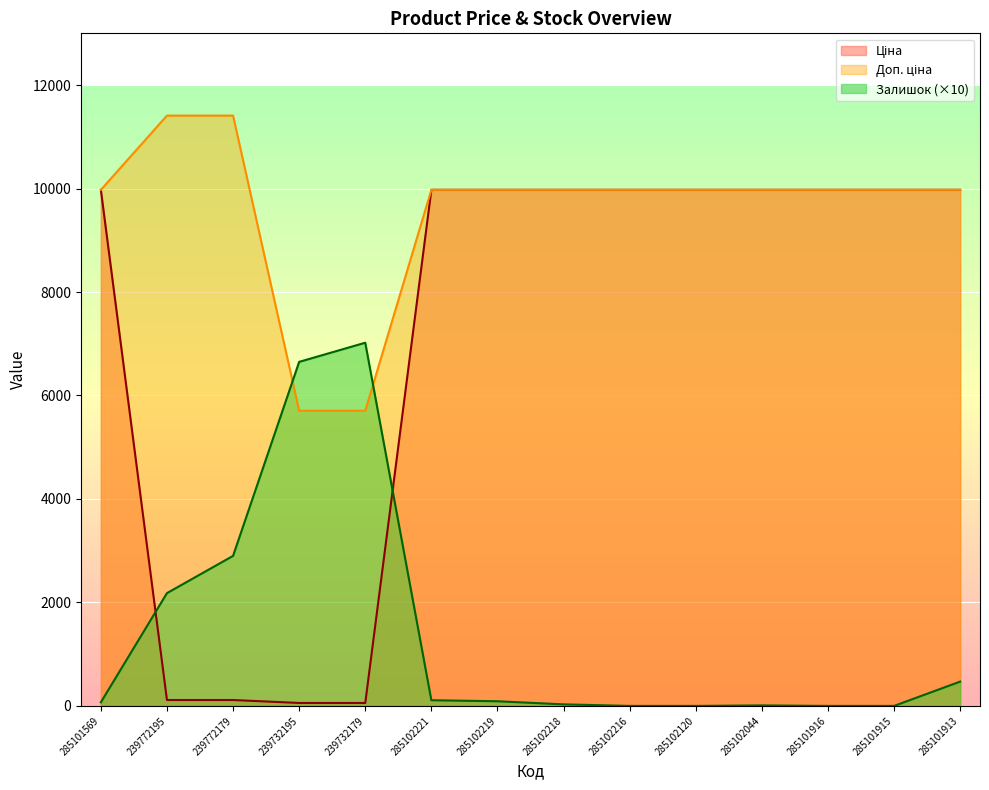

True or false: Доп. ціна and Ціна cross at least once.

False